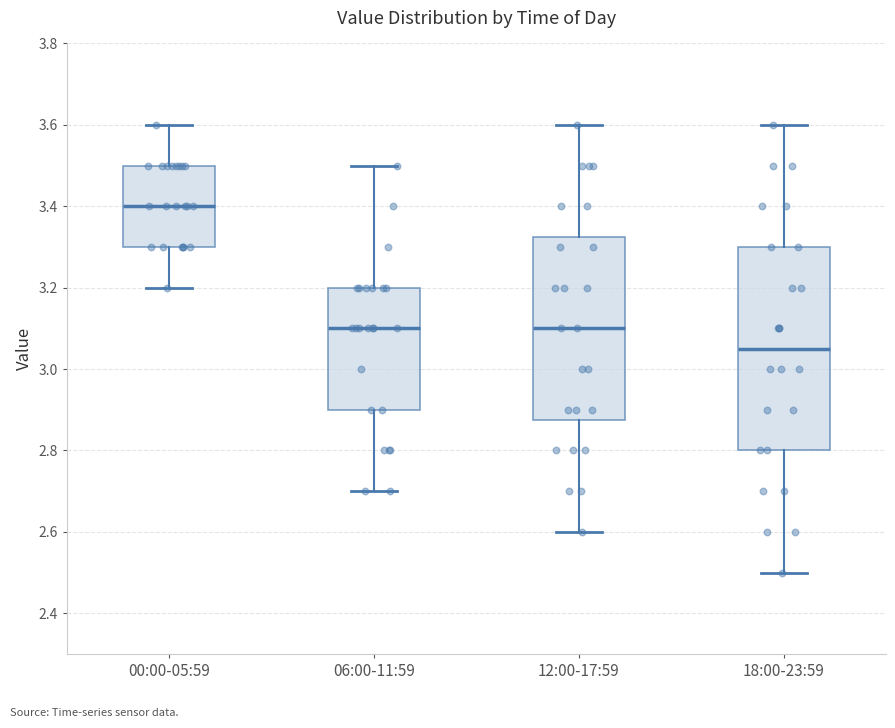

Reading left to right, read every box against the y-axis: the position of its median line, the range the box covers, and the ends of its whiskers. The values are not printed on the chart, so give them approximately, as read against the axis.

00:00-05:59: median 3.40, box 3.30 to 3.50, whiskers 3.20 to 3.60
06:00-11:59: median 3.10, box 2.90 to 3.20, whiskers 2.70 to 3.50
12:00-17:59: median 3.10, box 2.88 to 3.32, whiskers 2.60 to 3.60
18:00-23:59: median 3.06, box 2.80 to 3.30, whiskers 2.50 to 3.60